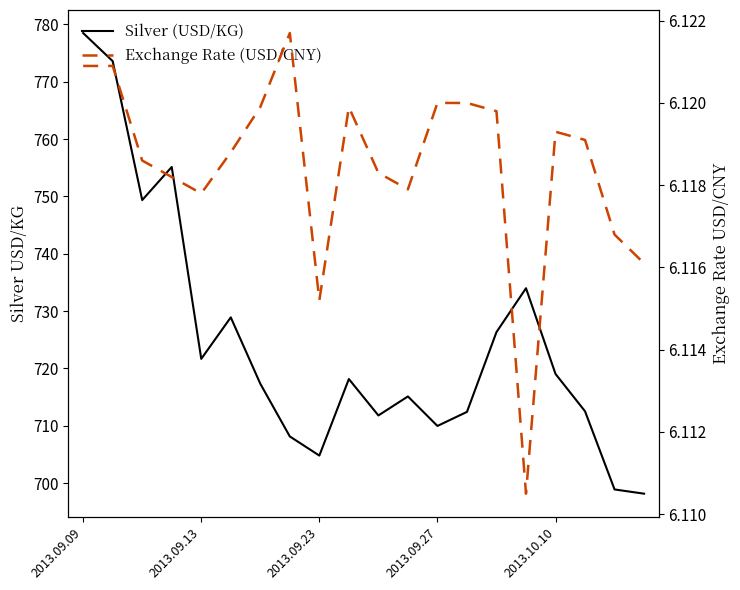

Is the value of Exchange Rate (USD/CNY) at 13 greater than the value of Silver (USD/KG) at 2013.09.09?

No